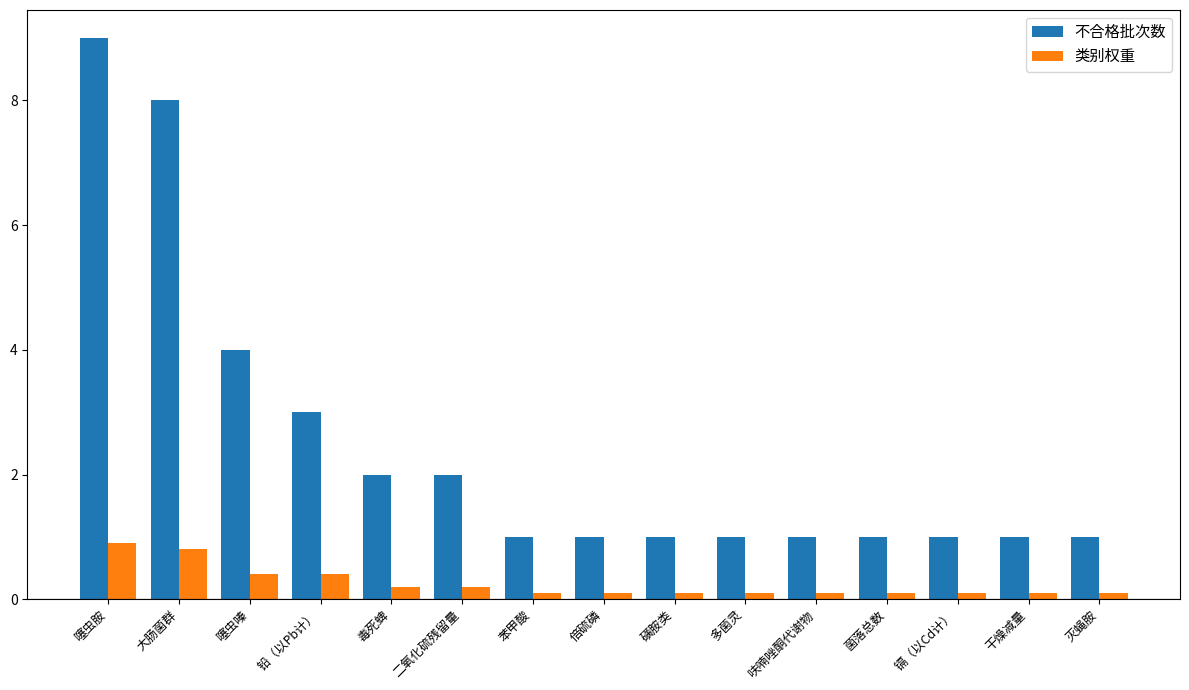

What is the minimum value for 不合格批次数?

1.0